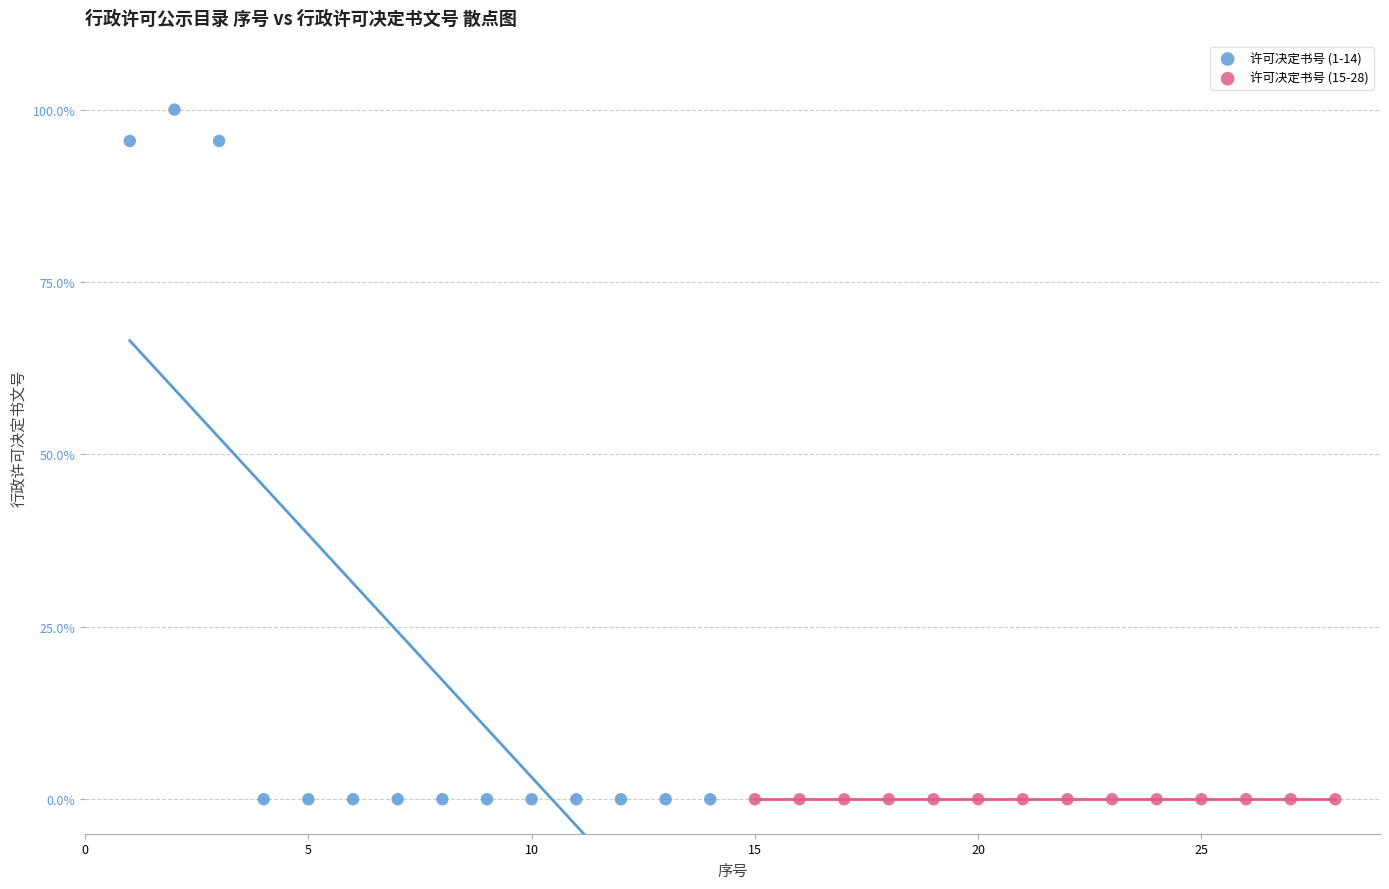

Which series has the widest spread of Y values?

许可决定书号 (1-14)